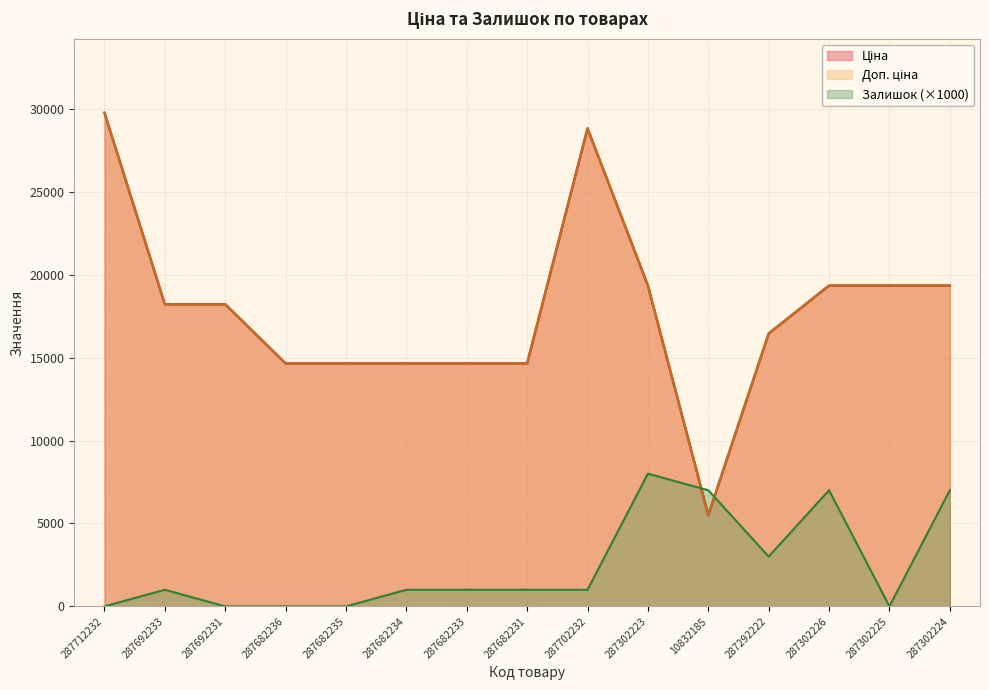

At which category is the sum across all series the highest?

287712232